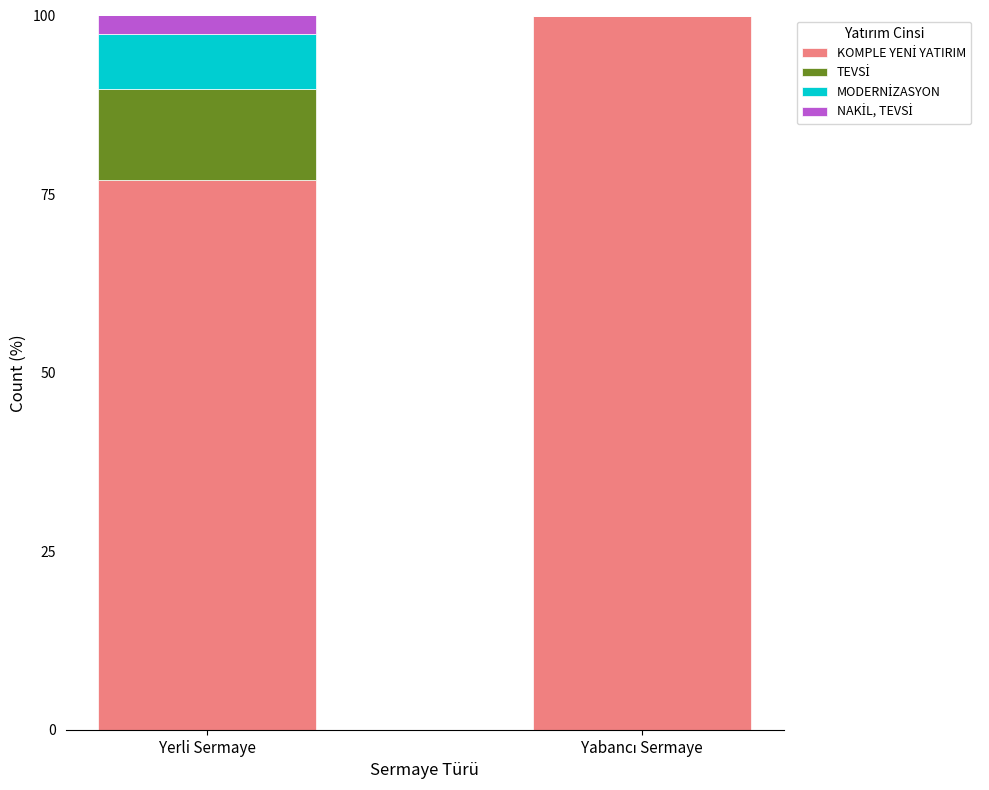

How many data points does each series have?

2